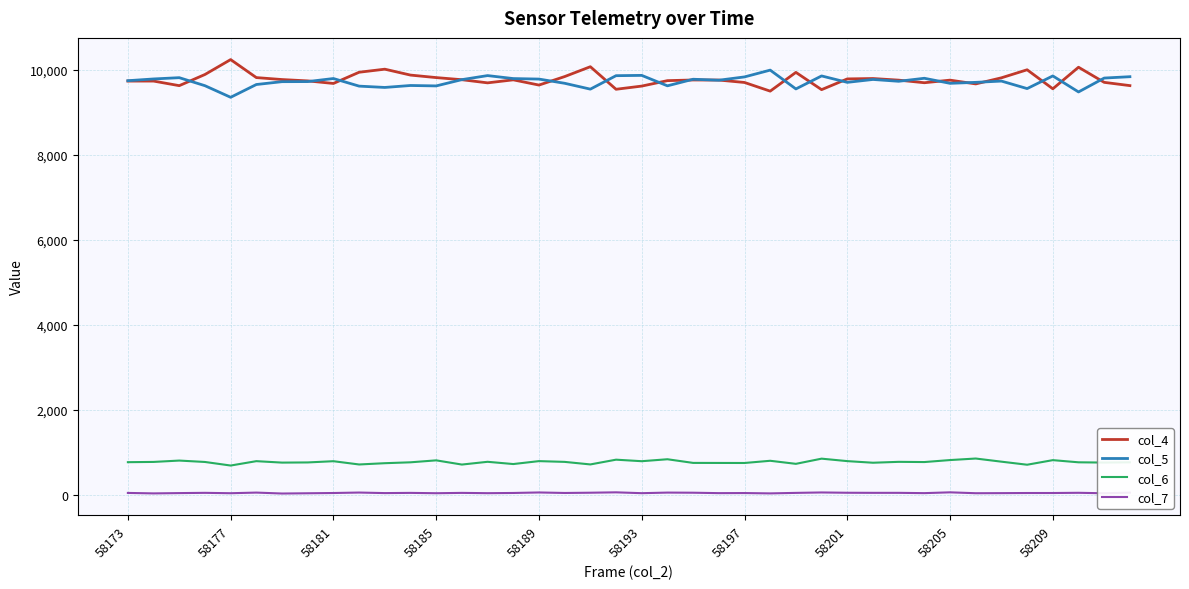

What is the average value of the col_5 series?

9728